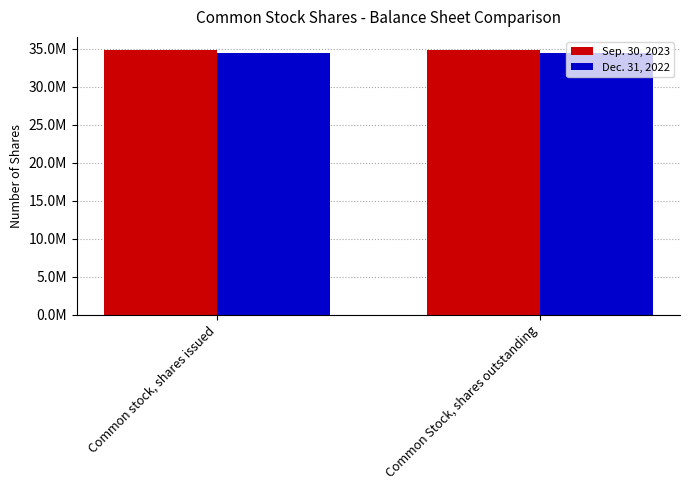

Is the value of Dec. 31, 2022 at Common Stock, shares outstanding greater than the value of Sep. 30, 2023 at Common stock, shares issued?

No